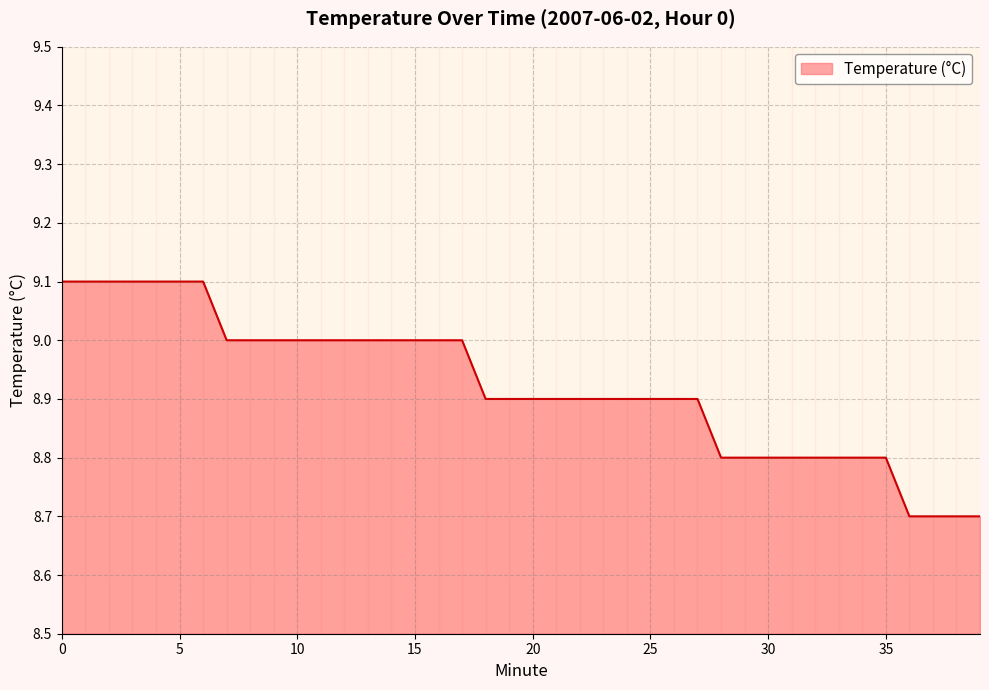

What is the difference between the maximum and minimum values?

0.4